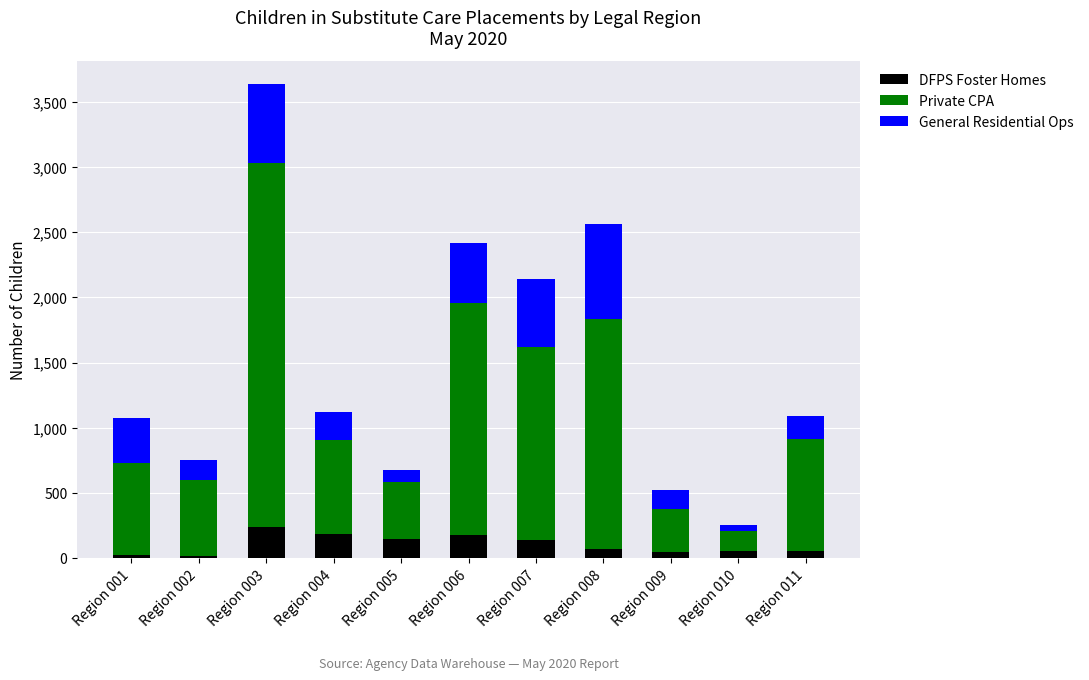

At which category is the sum across all series the highest?

Region 003